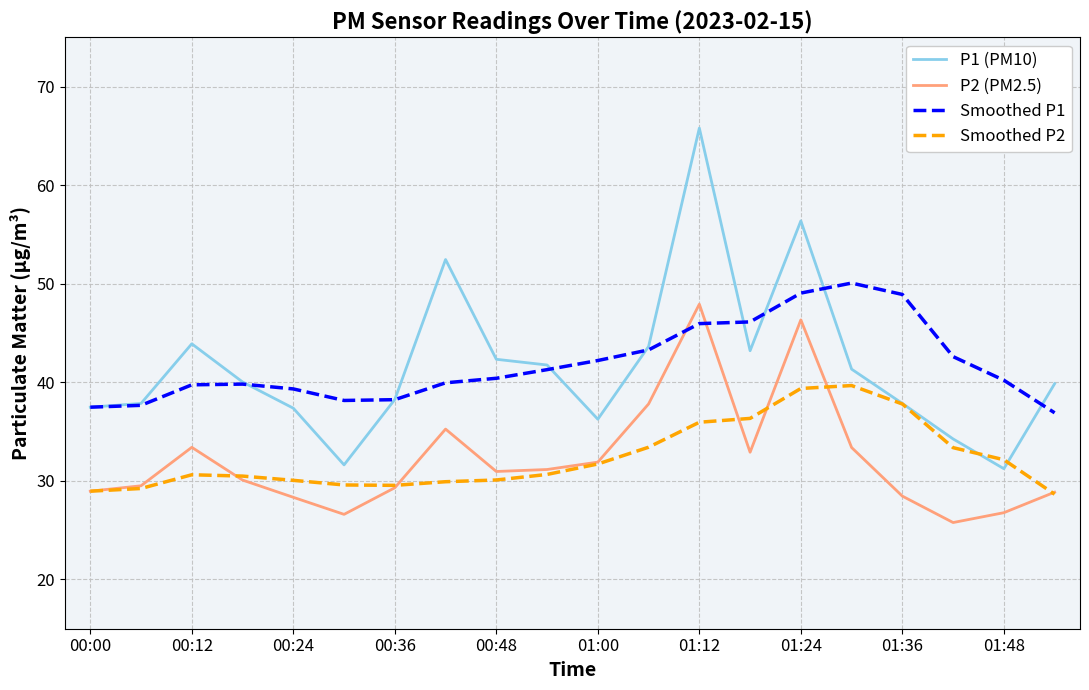

What is the highest value of the P2 (PM2.5) series?

47.9